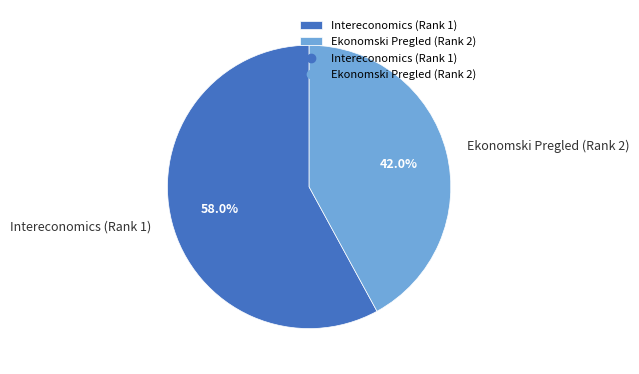

Rank the categories by value from lowest to highest.

Ekonomski Pregled (Rank 2), Intereconomics (Rank 1)